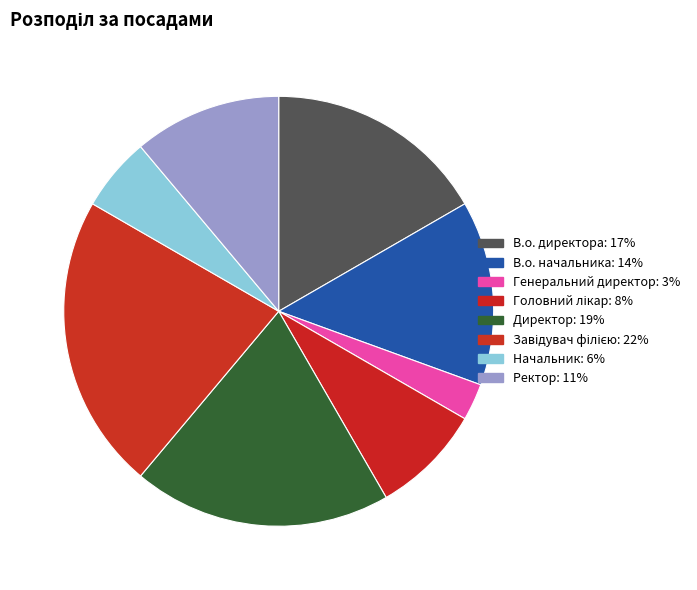

The Начальник slice represents 13% of the pie. True or false?

False